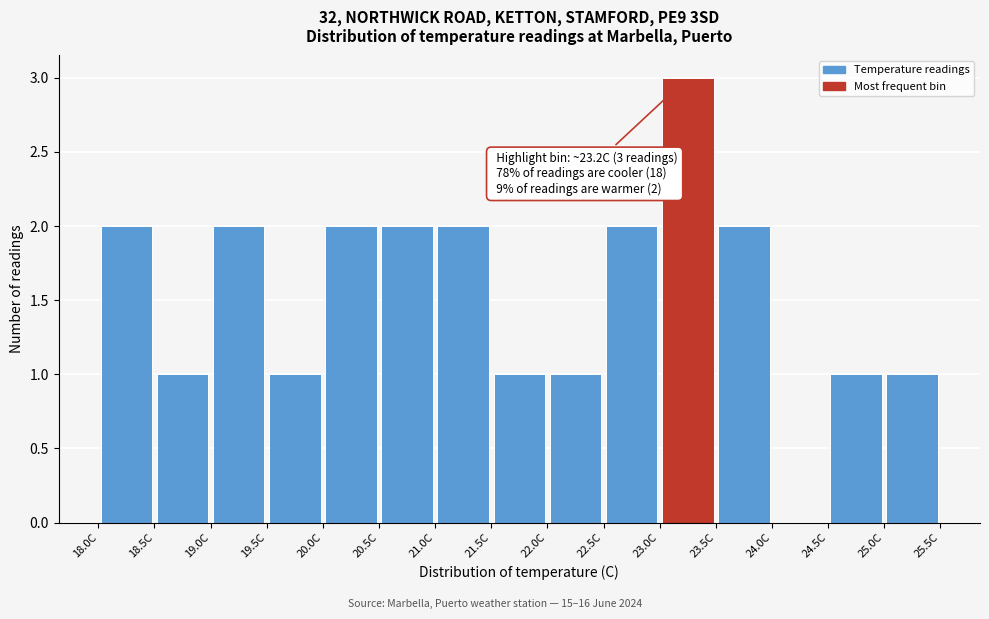

Which range on the x-axis has the tallest bar?

23.0 to 23.5